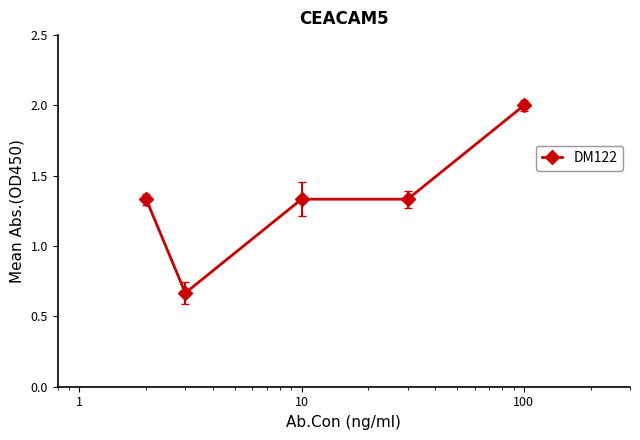

What is the sum of all values?

6.7